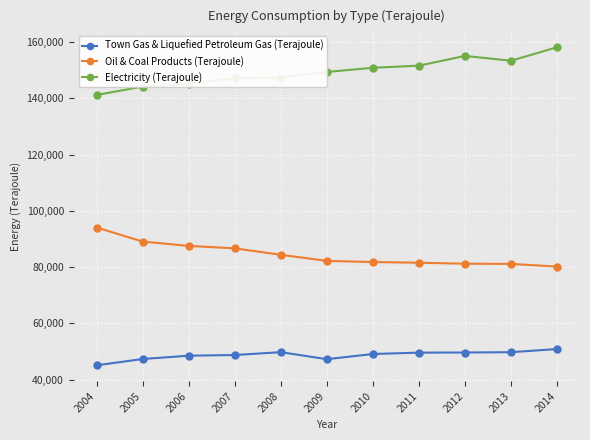

What is the value of the Electricity (Terajoule) point at the 6th from the left?

149366